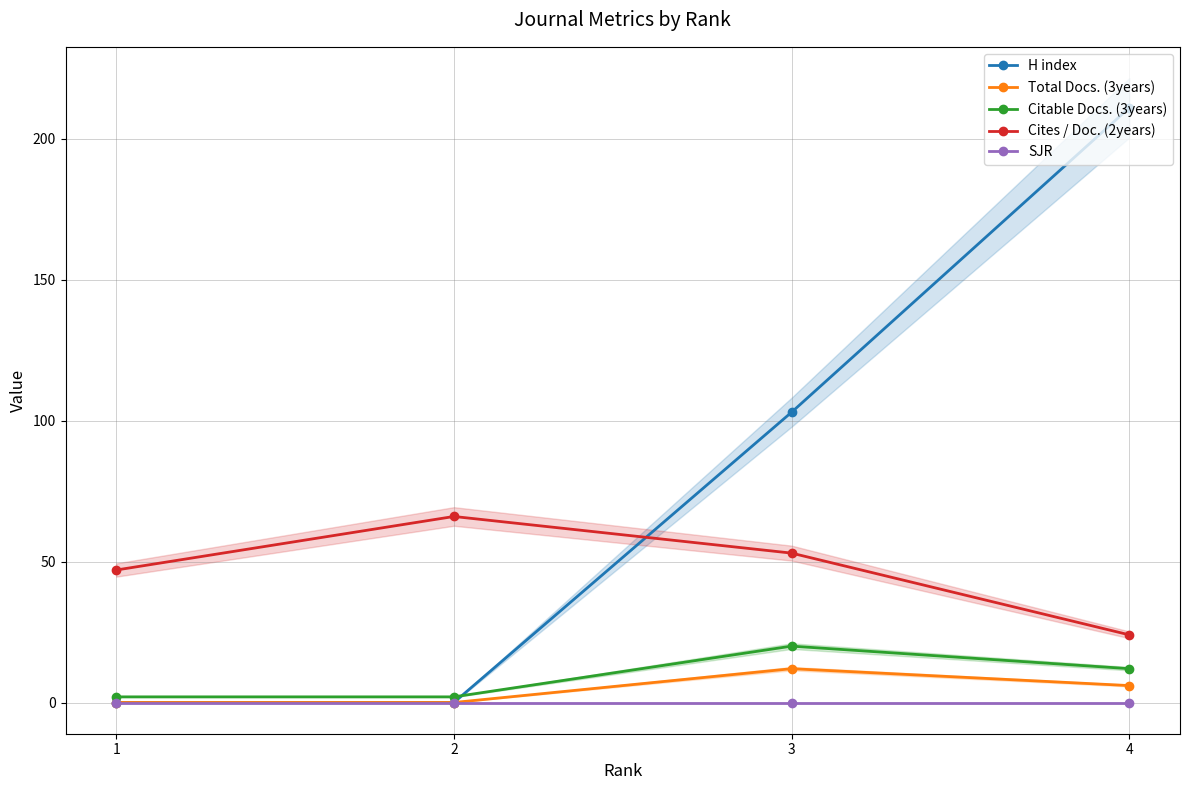

Which label corresponds to the largest value in the chart?

4